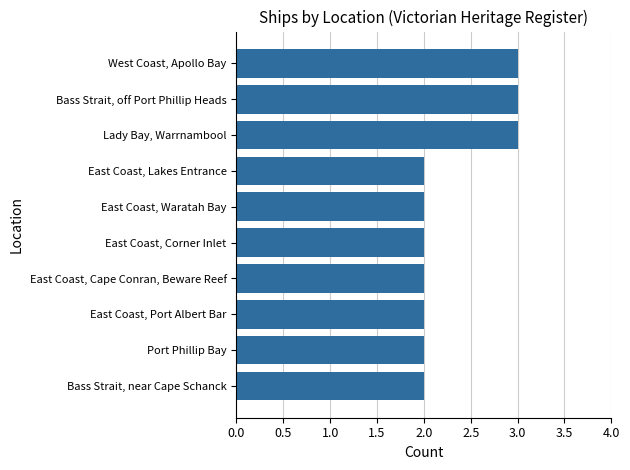

How many categories are shown in the chart?

10